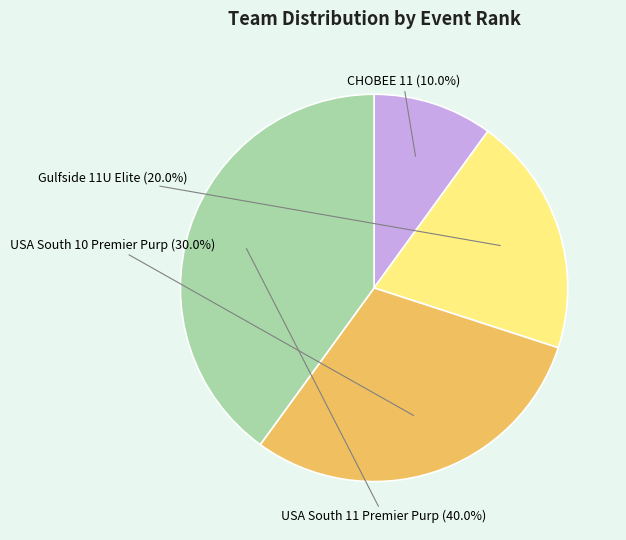

Is there any slice that represents more than half of the pie?

No